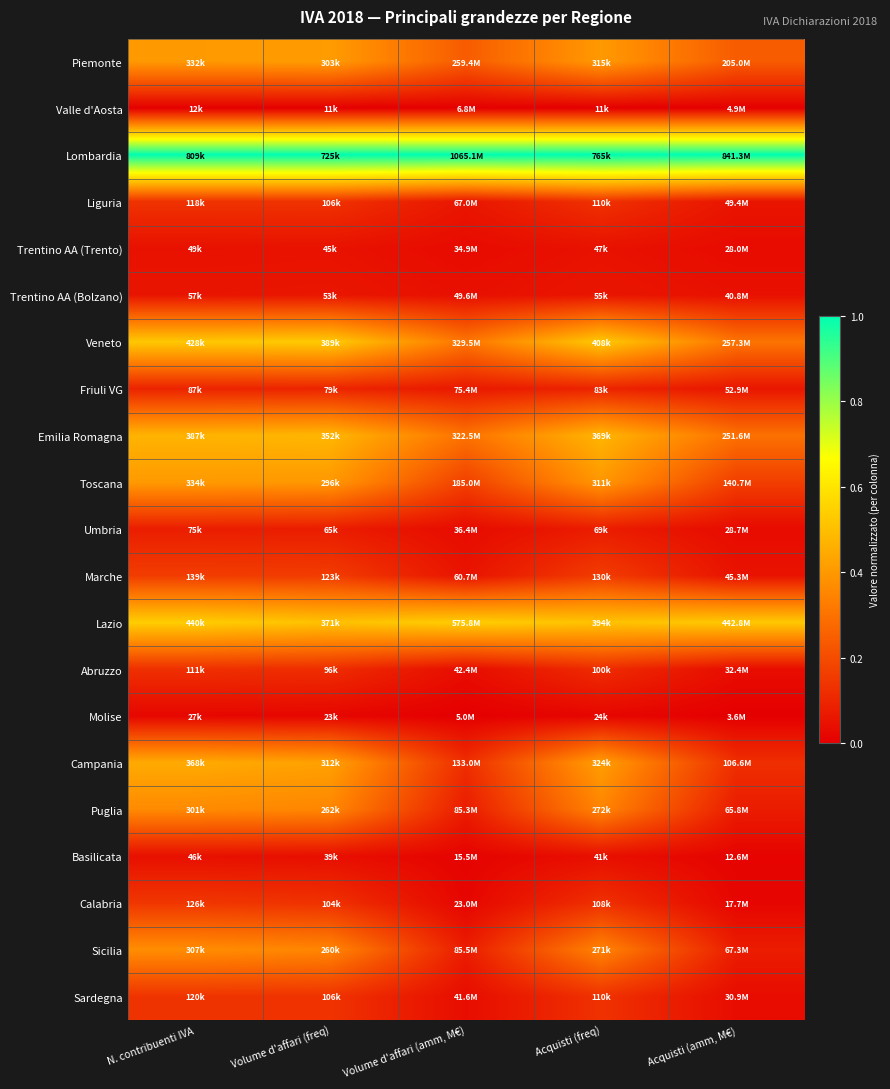

Between Volume d'affari (amm, M€) and Acquisti (freq), which is larger?

Acquisti (freq)